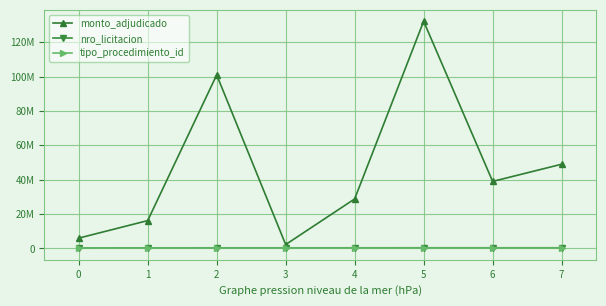

What are all the series names shown in the legend?

monto_adjudicado, nro_licitacion, tipo_procedimiento_id